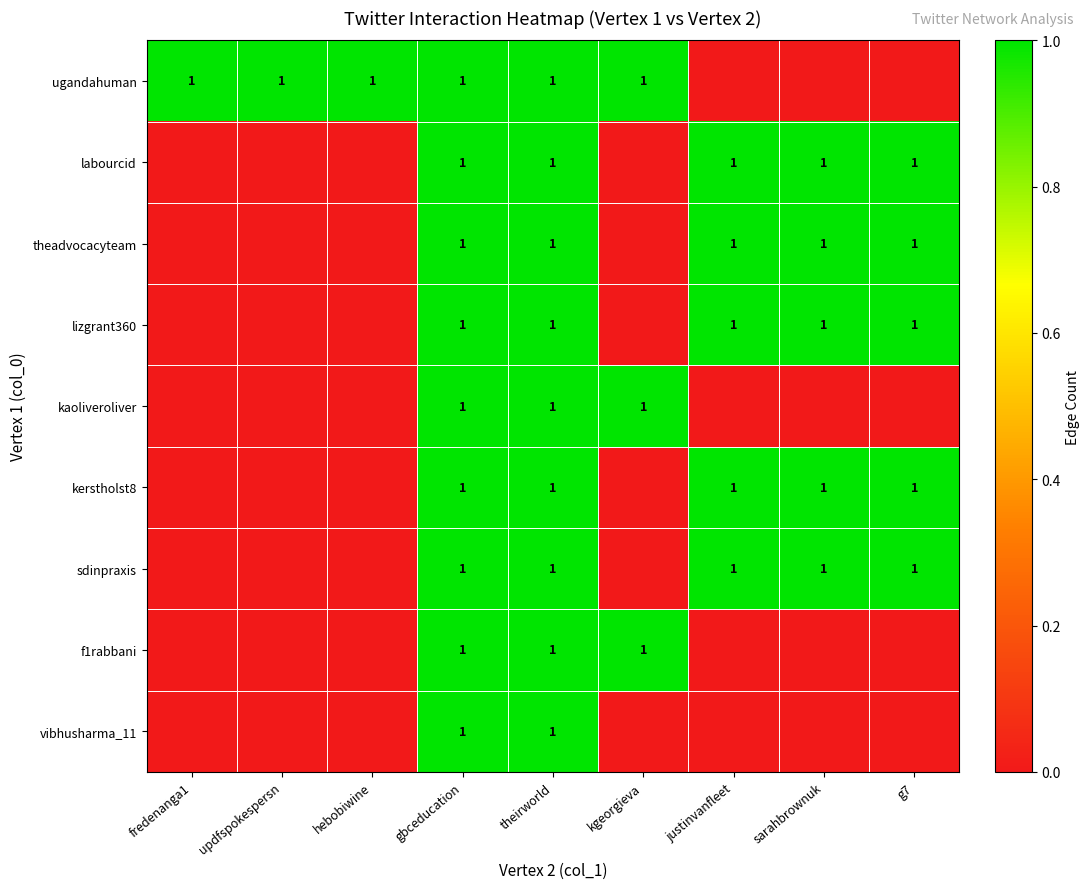

True or false: ugandahuman has a value of 0 at gbceducation.

False